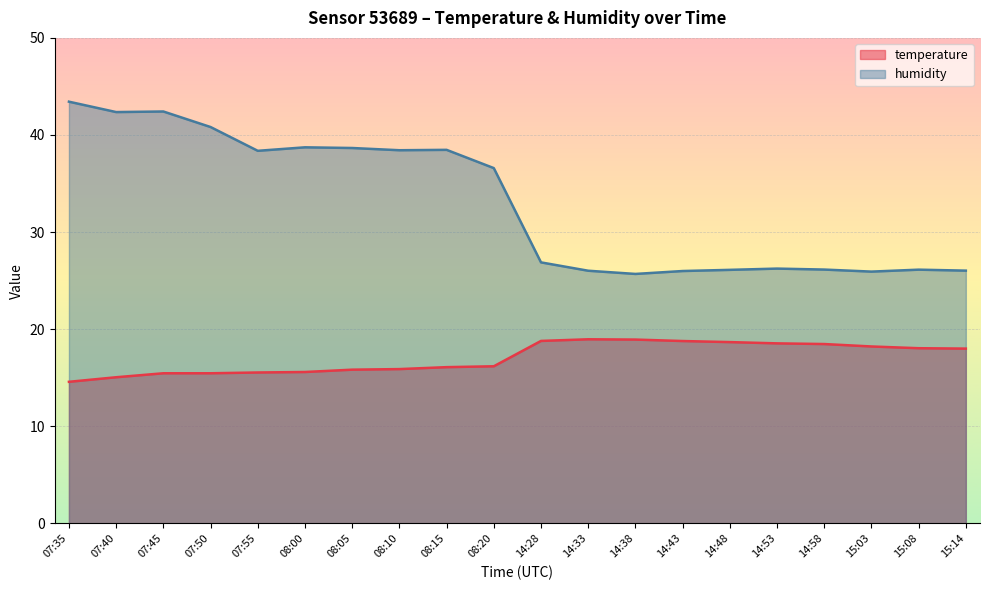

How many interior local peaks does the temperature series have?

1